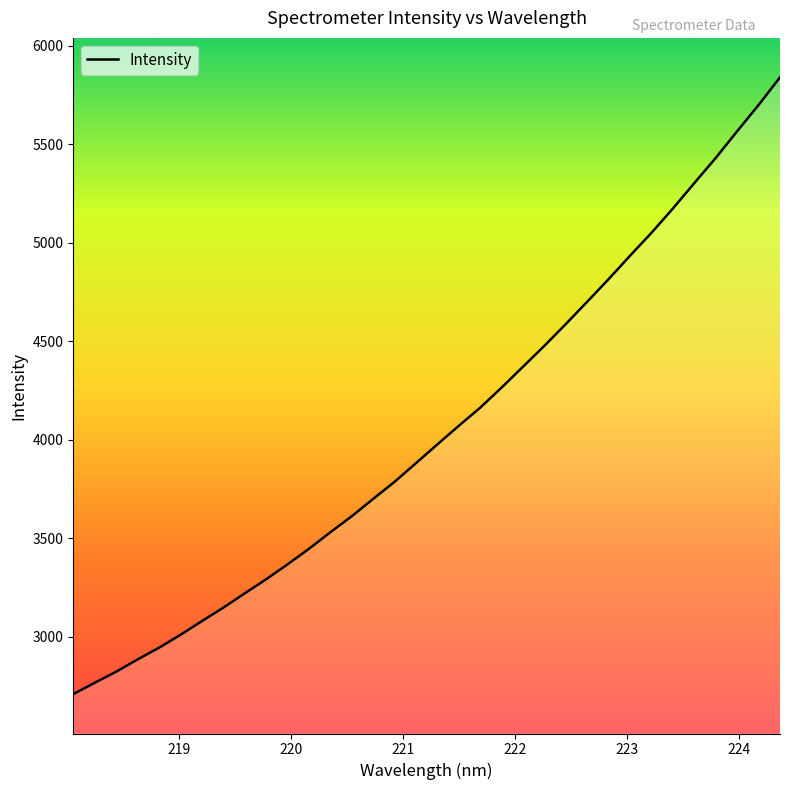

What is the difference between the maximum and minimum values?

3131.6